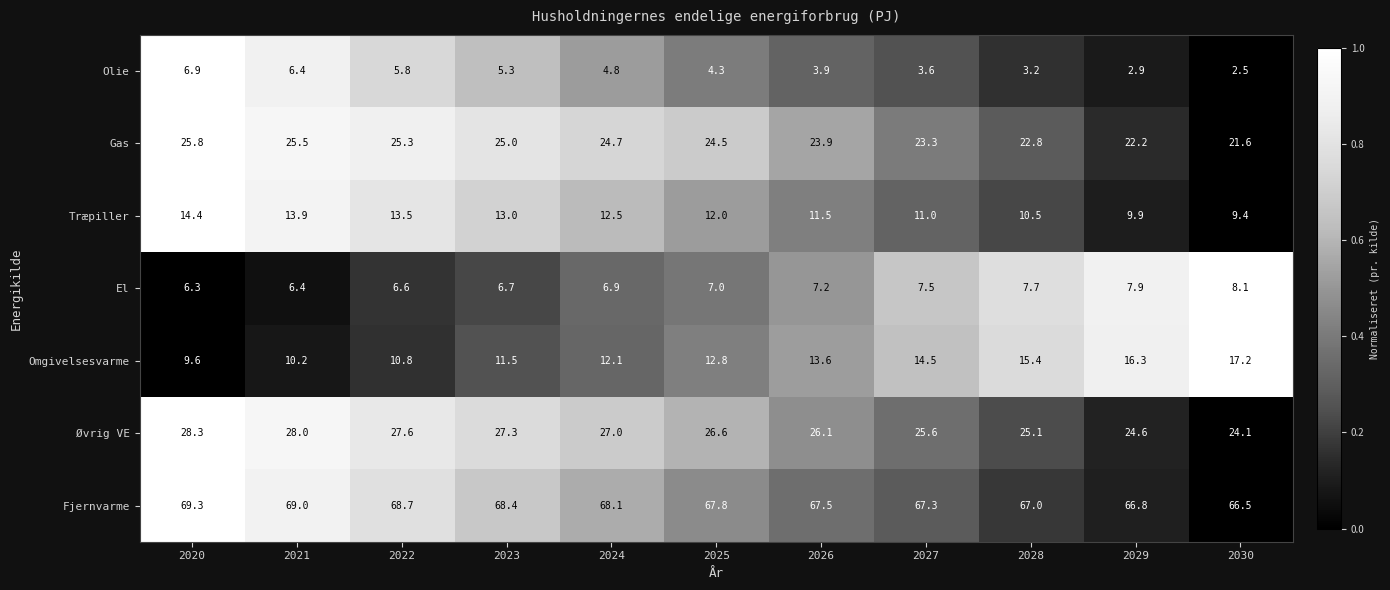

Which series has the largest range (max minus min)?

Omgivelsesvarme